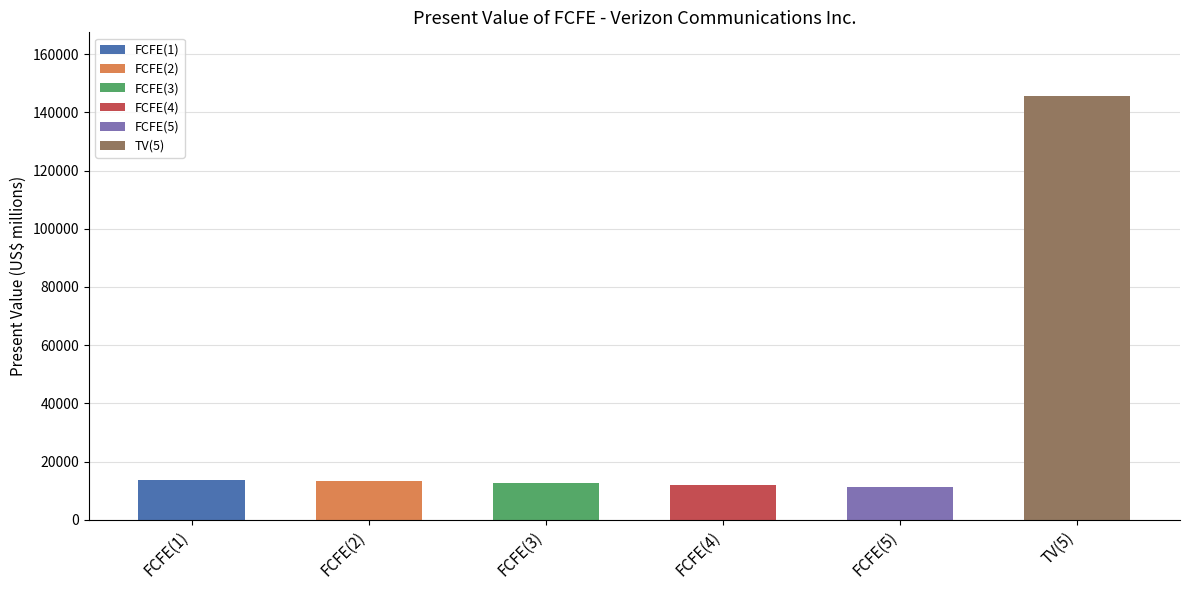

What is the greatest value displayed?

145632